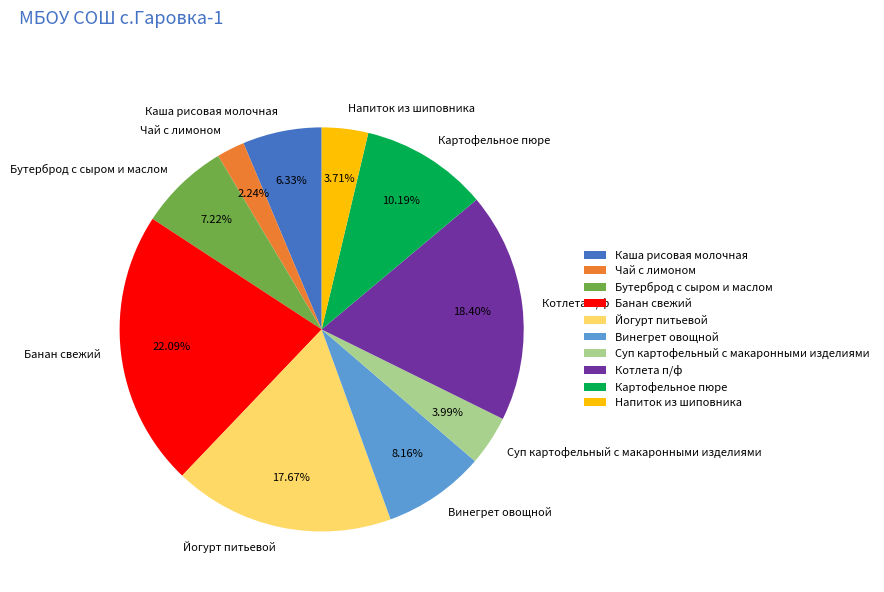

To the nearest percent, what is the combined percentage of Винегрет овощной and Бутерброд с сыром и маслом?

15%